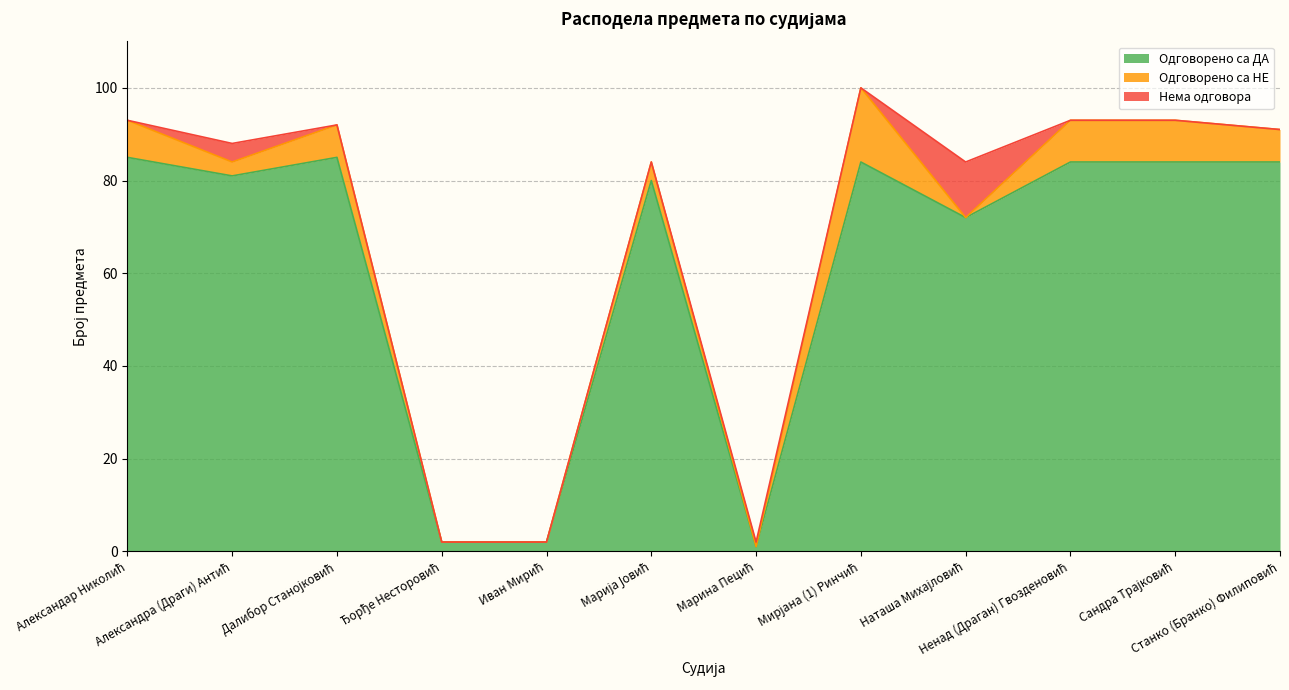

At which category is the sum across all series the highest?

Мирјана (1) Ринчић